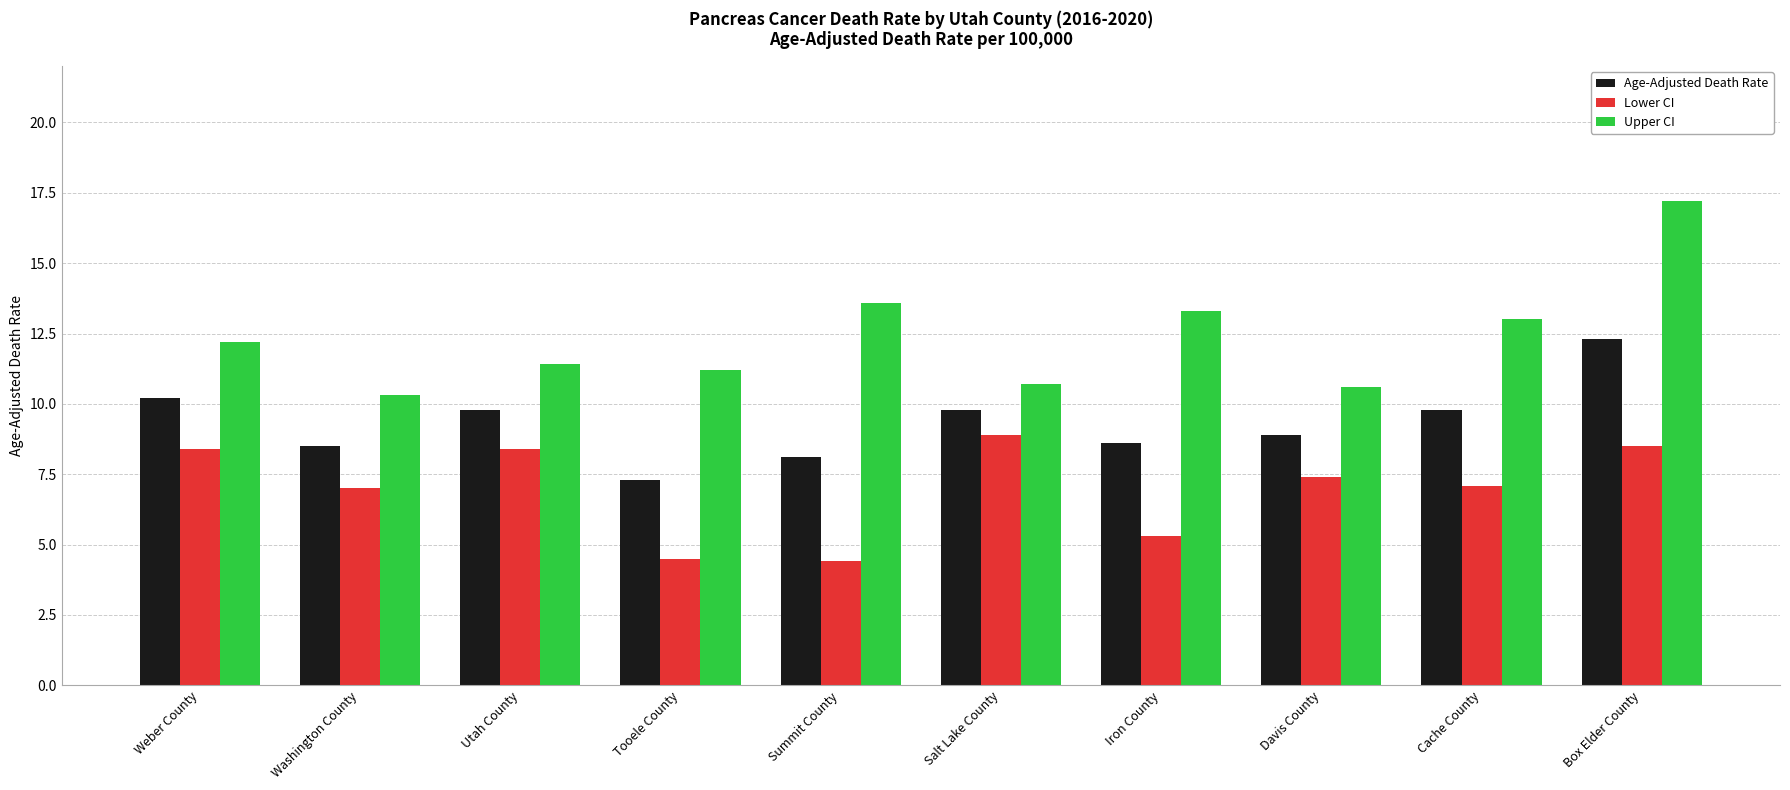

What is the difference between the highest and lowest values at Salt Lake County?

1.8